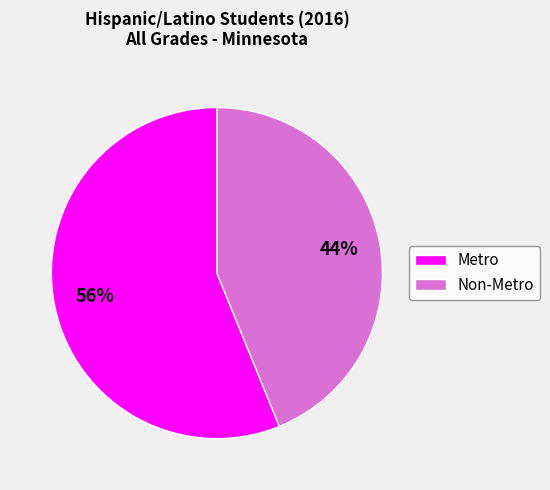

Count the number of slices in the pie.

2